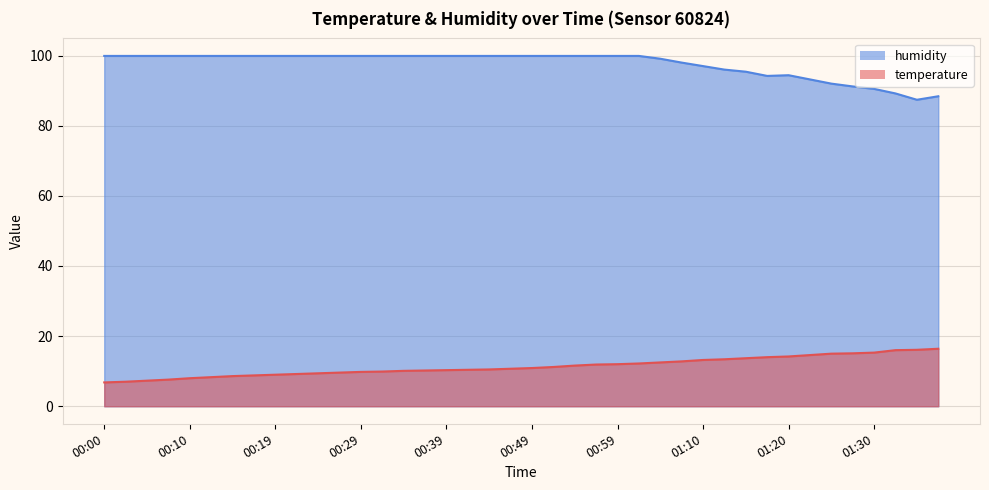

List the series in order of their overall mean, highest first.

humidity, temperature